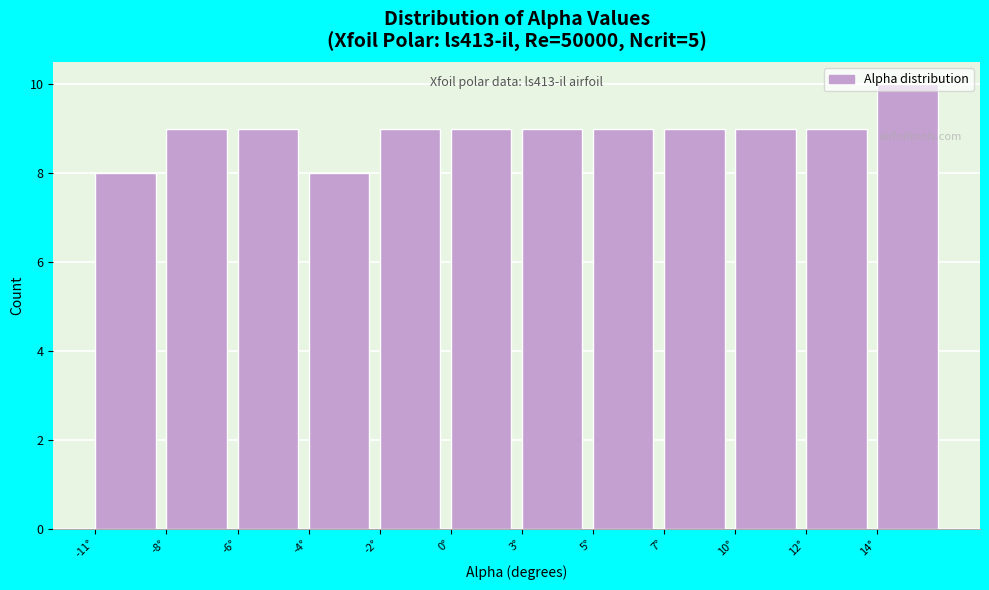

What position from the left is -6°?

3